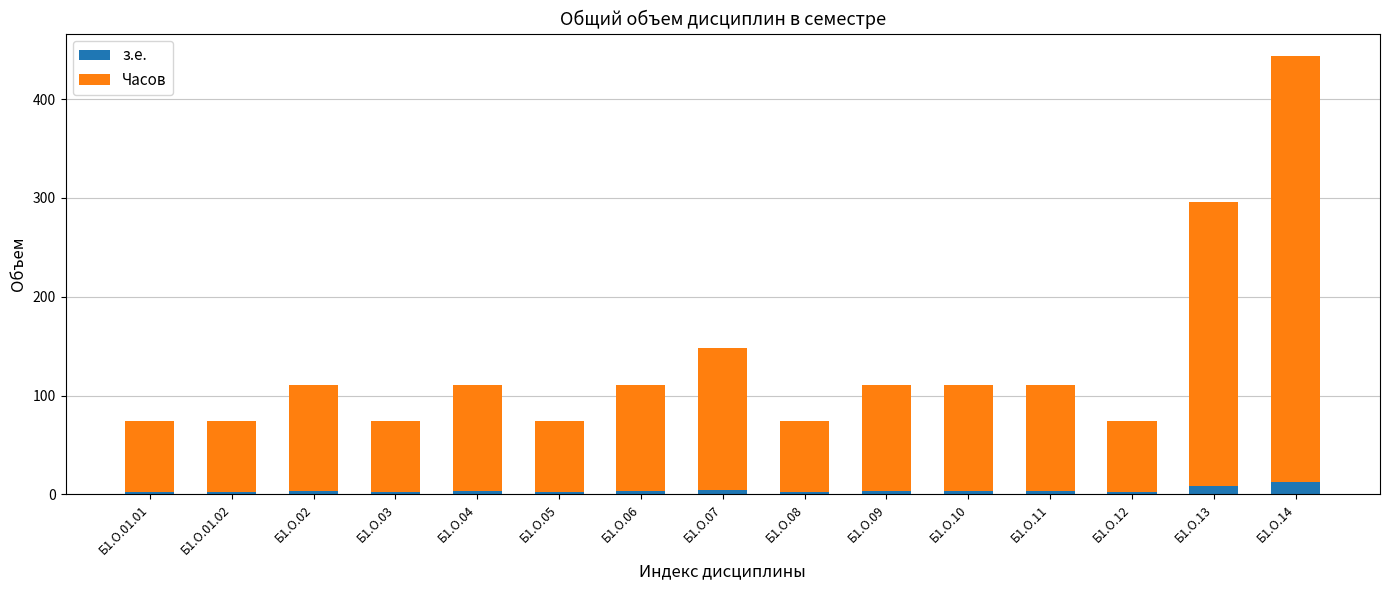

At which category is the sum across all series the highest?

Б1.О.14